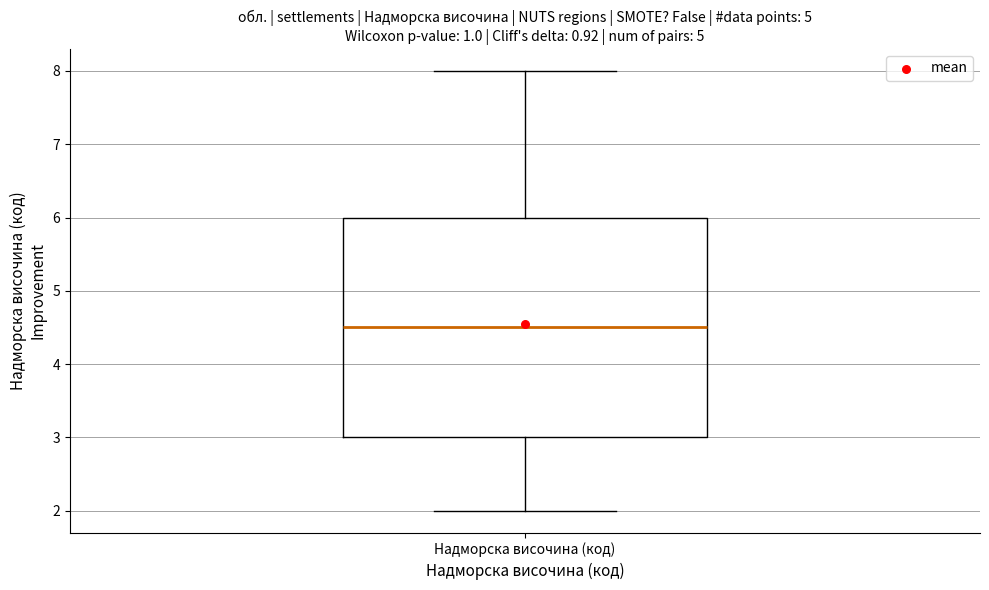

Transcribe this box plot: give where the median line is, the range the box spans, and where the two whiskers end, as read against the y-axis. The values are not printed on the chart, so give them approximately, as read against the axis.

median 4.5, box 3.0 to 6.0, whiskers 2.0 to 8.0